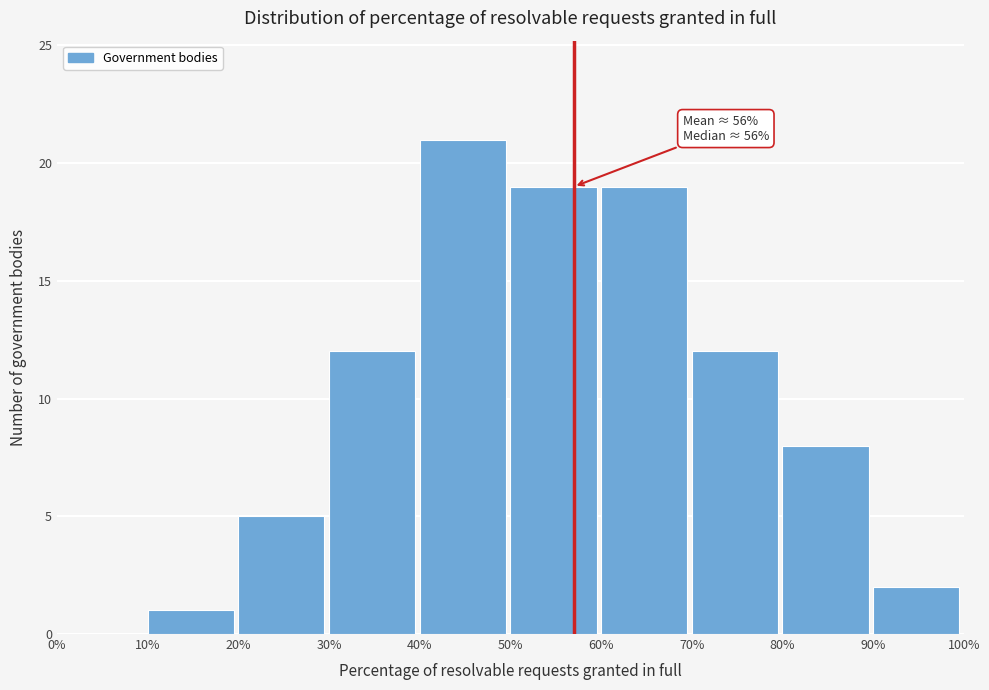

Which range on the x-axis has the tallest bar?

40% to 50%